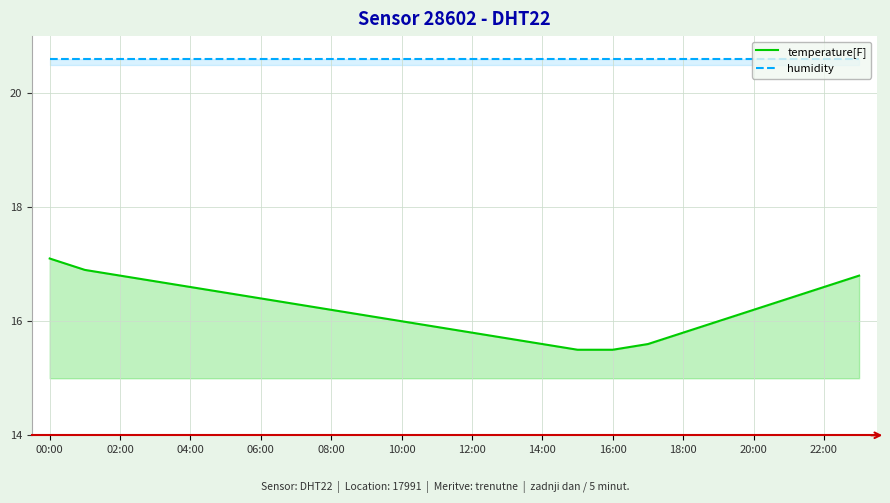

What is the minimum value shown in the chart?

15.5